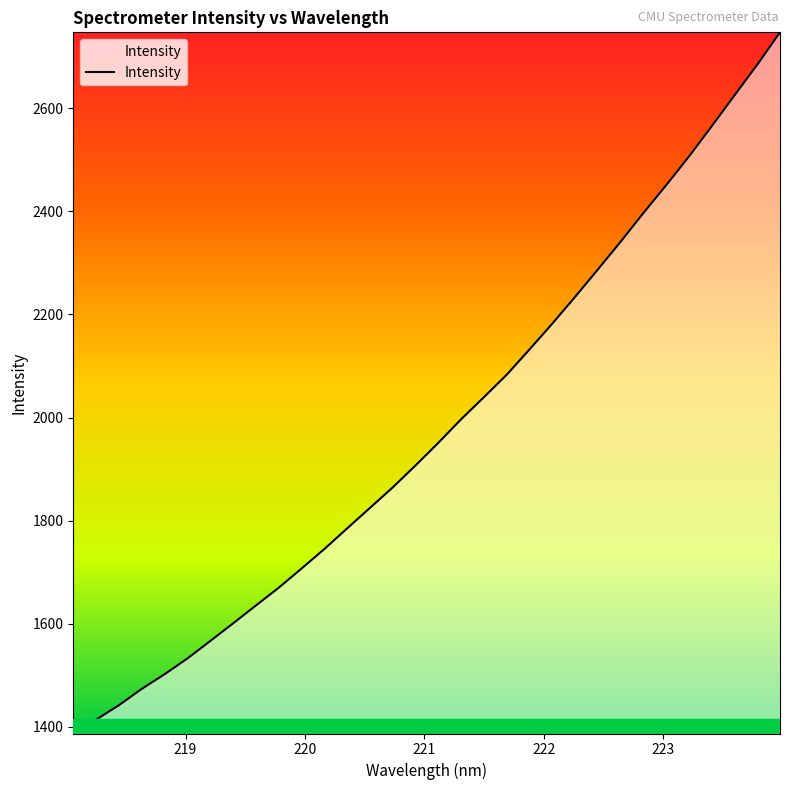

How many lines are shown in the chart?

1